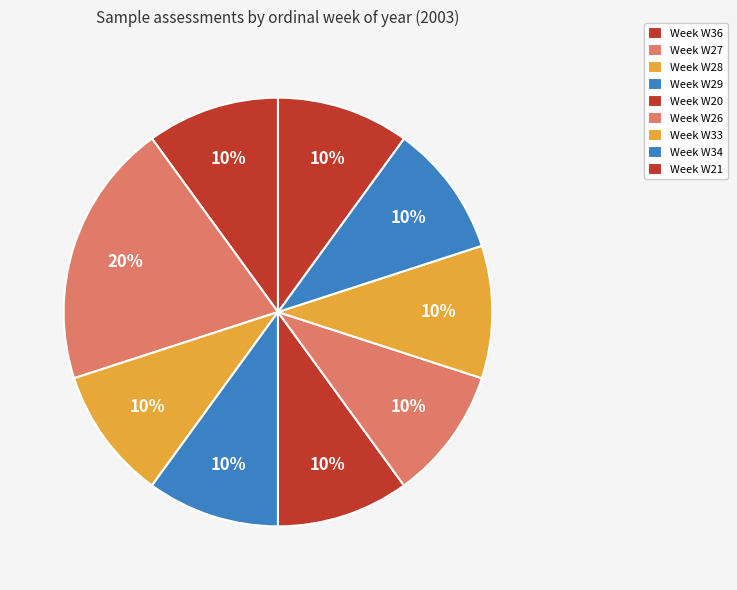

Is there any slice that represents more than half of the pie?

No